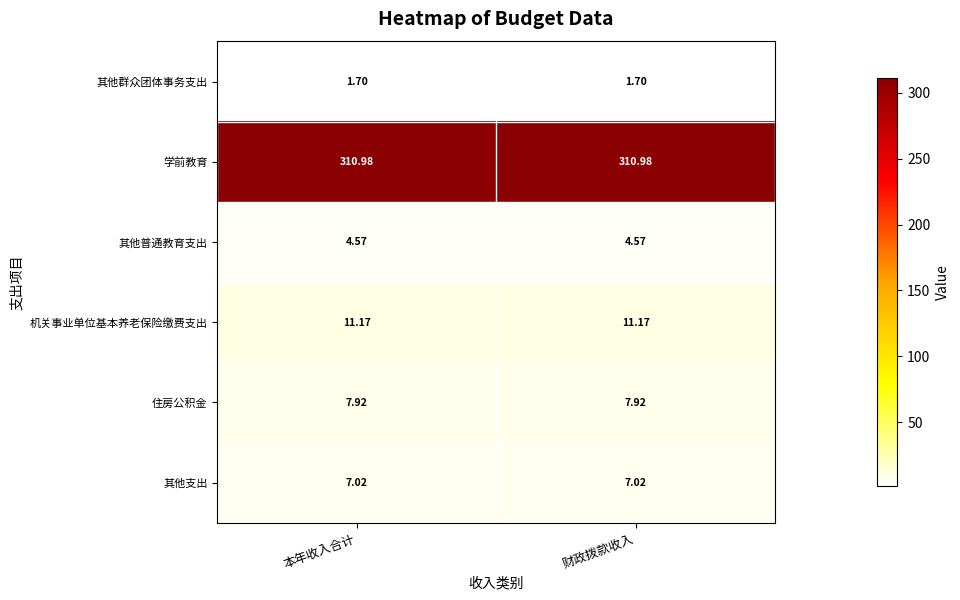

Which series has the largest total across all categories?

学前教育